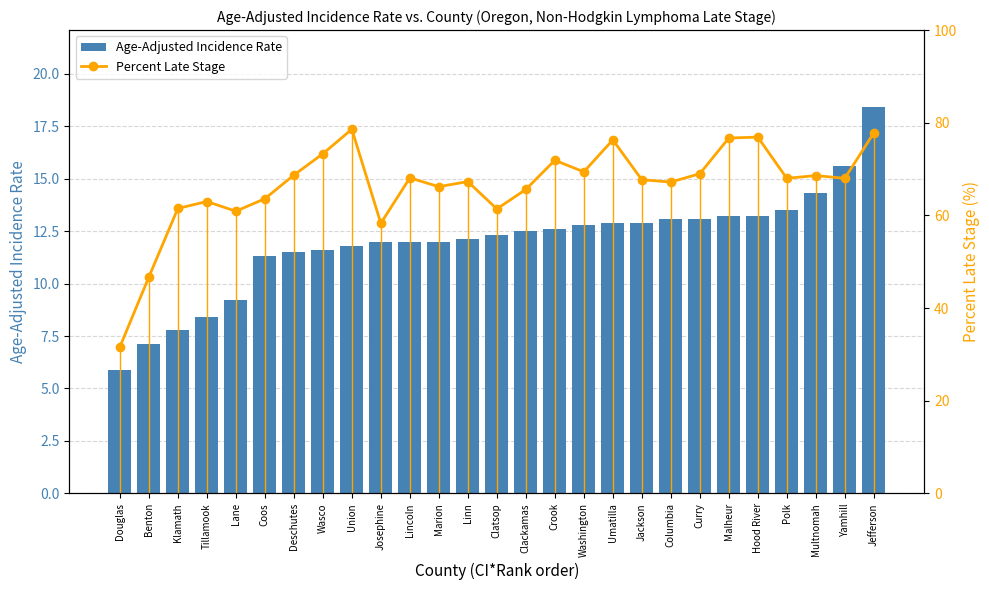

At which category does the chart reach its peak across all series?

Union